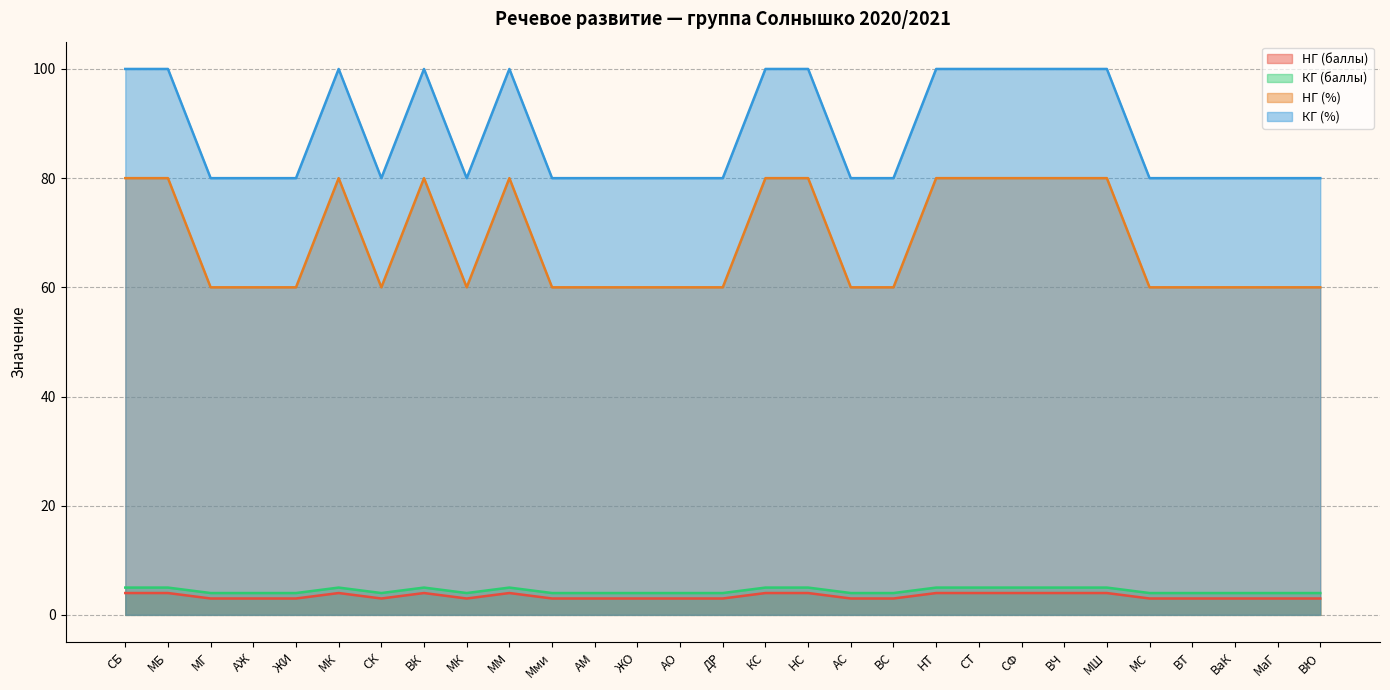

In НГ (%), how many points are lower than both neighbors (excluding endpoints)?

2